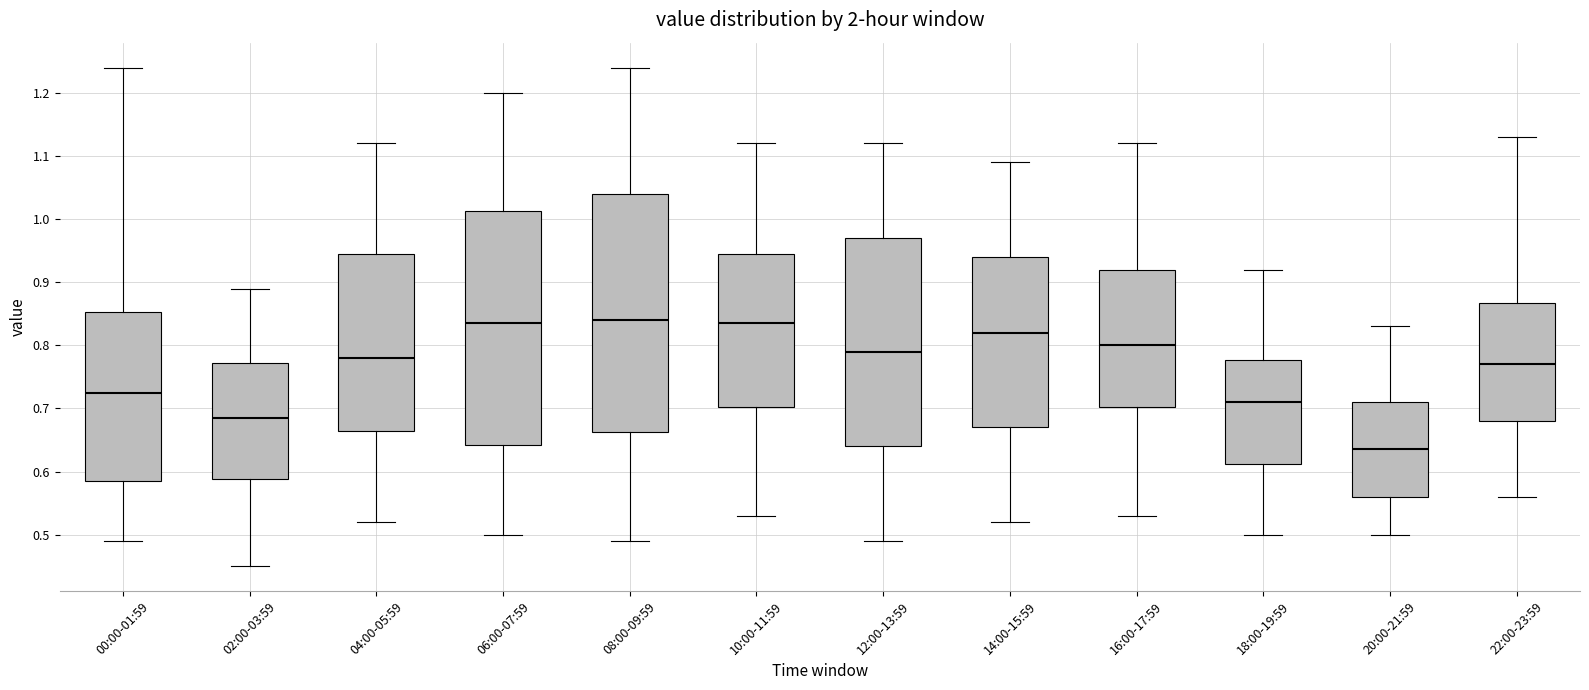

Which box's median line is the lowest?

20:00-21:59